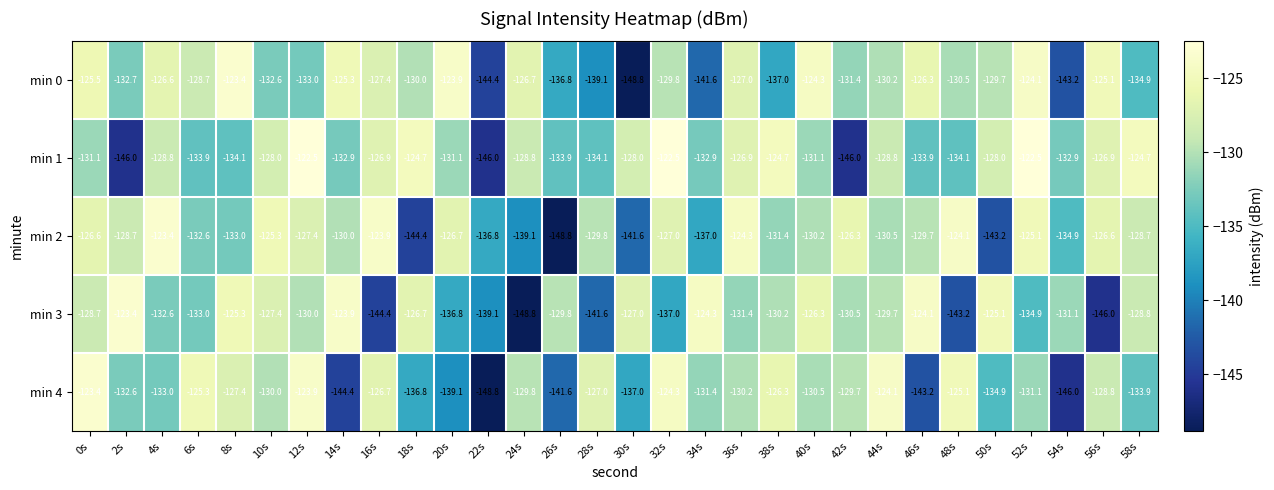

What value does the min 2 series have at 42s?

-126.3